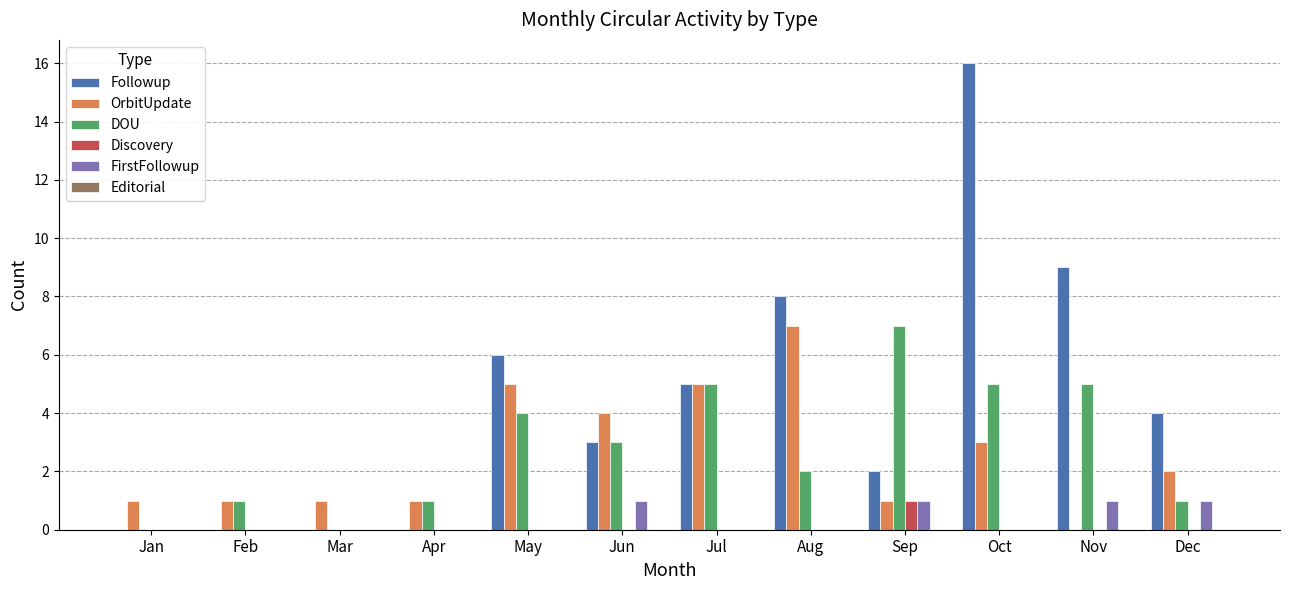

The OrbitUpdate series shows 1 at Dec. True or false?

False